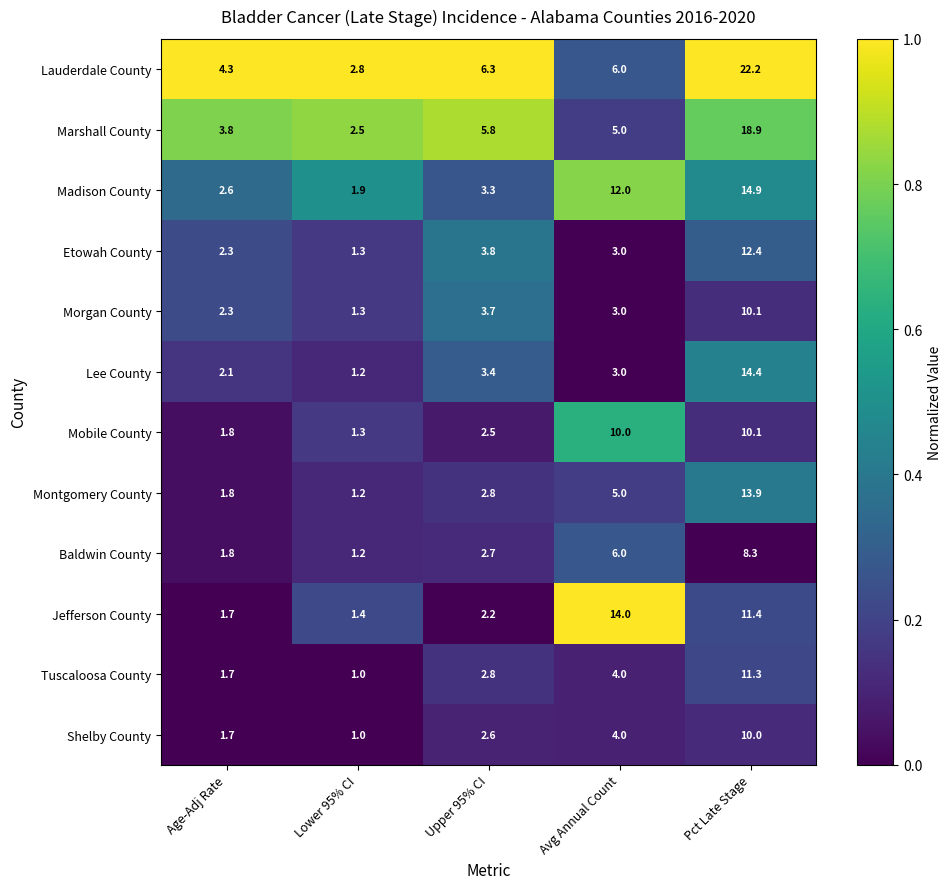

What is the average value of the Lauderdale County series?

8.3